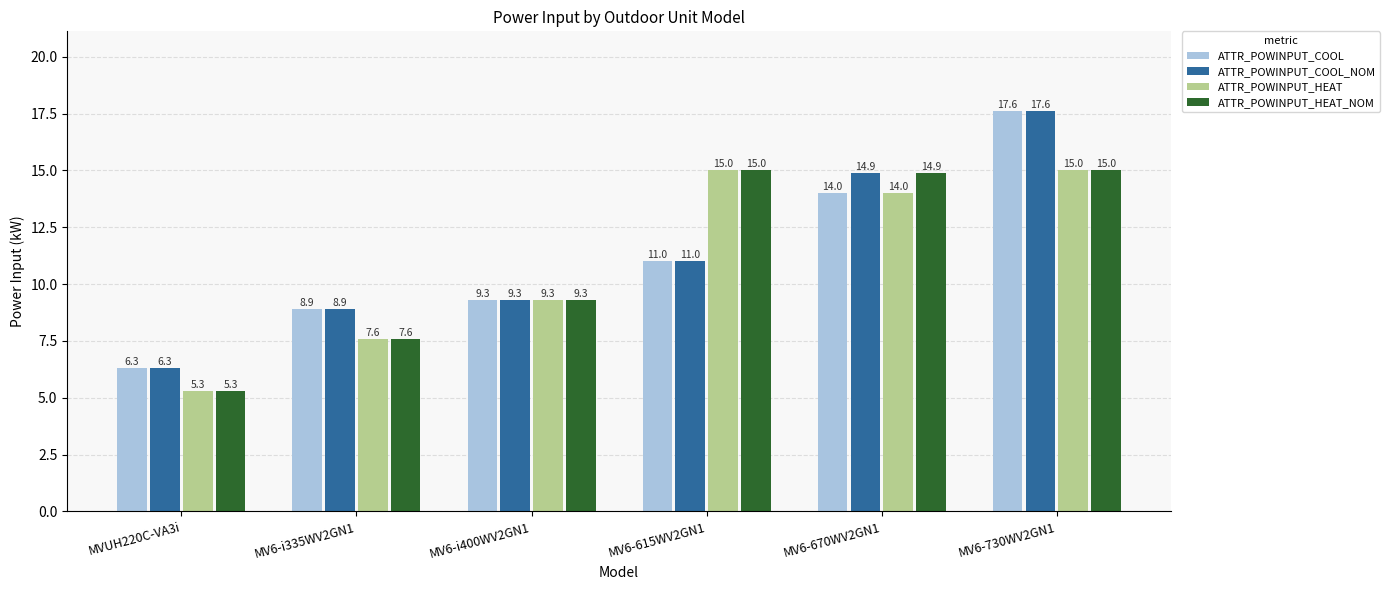

Rank the categories by ATTR_POWINPUT_COOL value from lowest to highest.

MVUH220C-VA3i, MV6-i335WV2GN1, MV6-i400WV2GN1, MV6-615WV2GN1, MV6-670WV2GN1, MV6-730WV2GN1